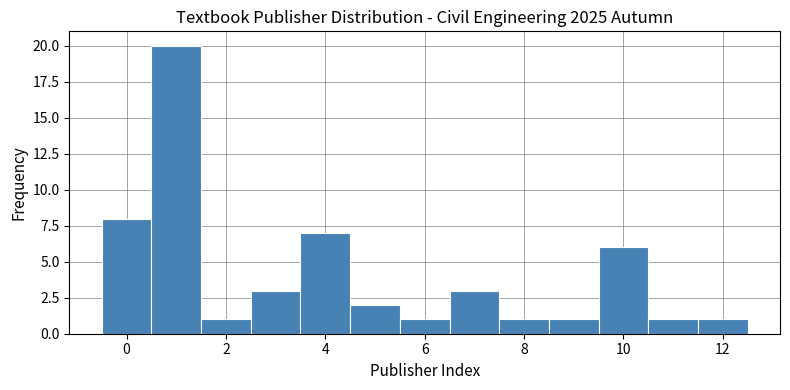

Reading left to right, transcribe this chart: for each bar, give the range it covers on the x-axis and its height. Neither the bar edges nor the heights are printed on the chart, so give them approximately, as read against the axes.

-0.5 to 0.5: 8
0.5 to 1.5: 20
1.5 to 2.5: 1
2.5 to 3.5: 3
3.5 to 4.5: 7
4.5 to 5.5: 2
5.5 to 6.5: 1
6.5 to 7.5: 3
7.5 to 8.5: 1
8.5 to 9.5: 1
9.5 to 10.5: 6
10.5 to 11.5: 1
11.5 to 12.5: 1